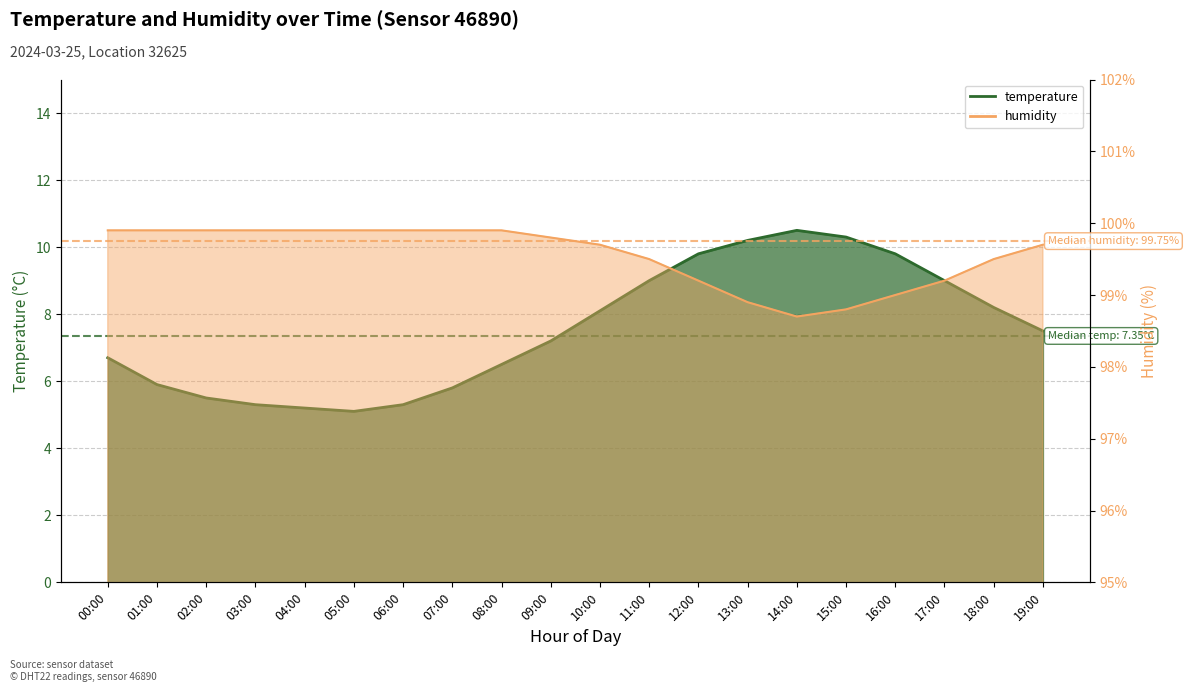

True or false: temperature has more than 0 points higher than both neighbors.

True